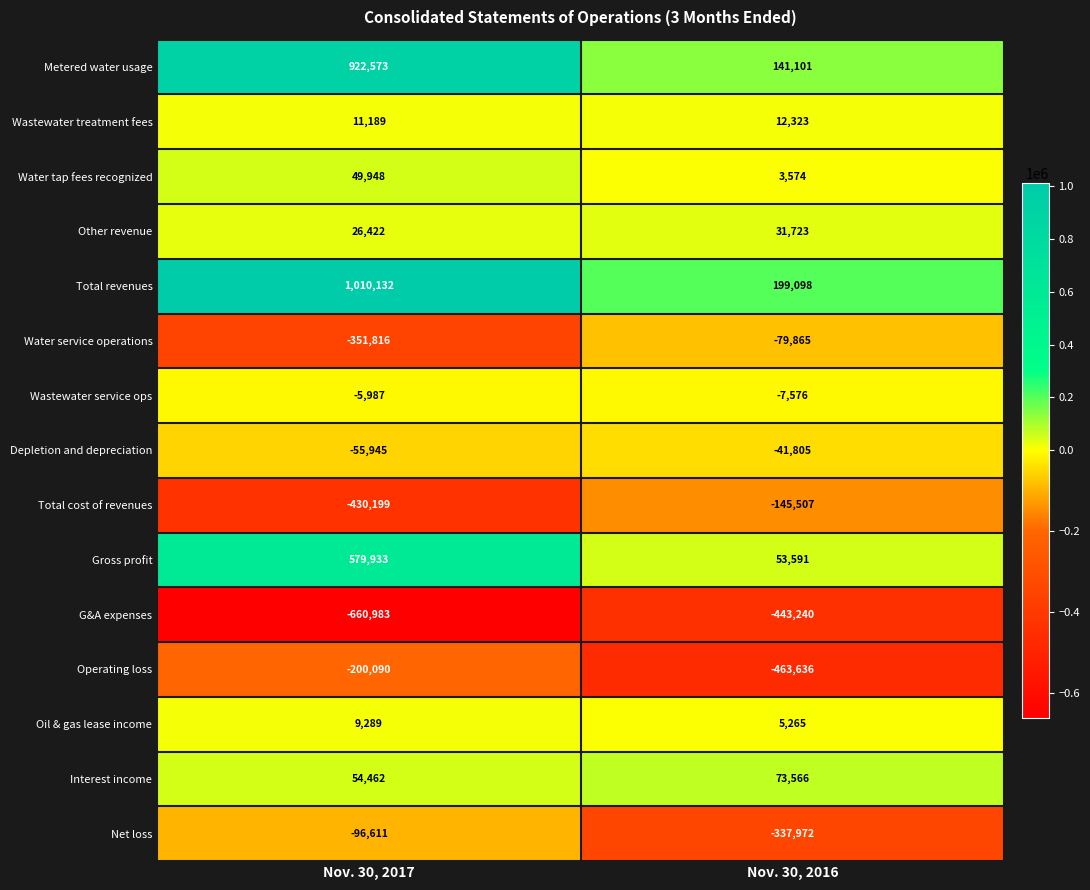

At which category does the chart reach its peak across all series?

Nov. 30, 2017